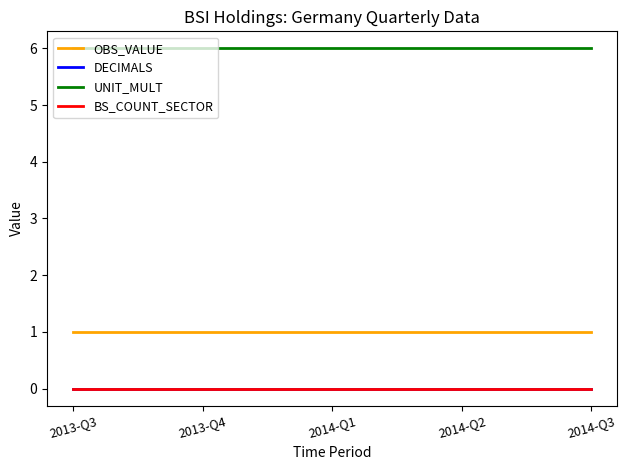

Reading left to right, extract all data points from this chart.

OBS_VALUE: 2013-Q3=1	2013-Q4=1	2014-Q1=1	2014-Q2=1	2014-Q3=1
DECIMALS: 2013-Q3=0	2013-Q4=0	2014-Q1=0	2014-Q2=0	2014-Q3=0
UNIT_MULT: 2013-Q3=6	2013-Q4=6	2014-Q1=6	2014-Q2=6	2014-Q3=6
BS_COUNT_SECTOR: 2013-Q3=0	2013-Q4=0	2014-Q1=0	2014-Q2=0	2014-Q3=0